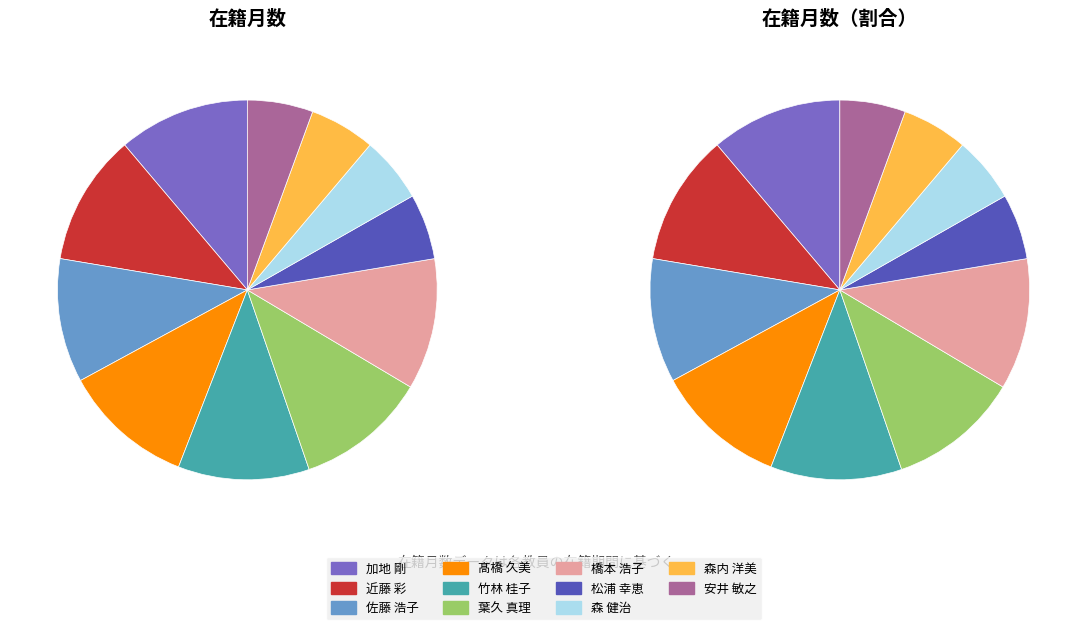

What percentage is the 近藤 彩 slice, to the nearest percent?

11%